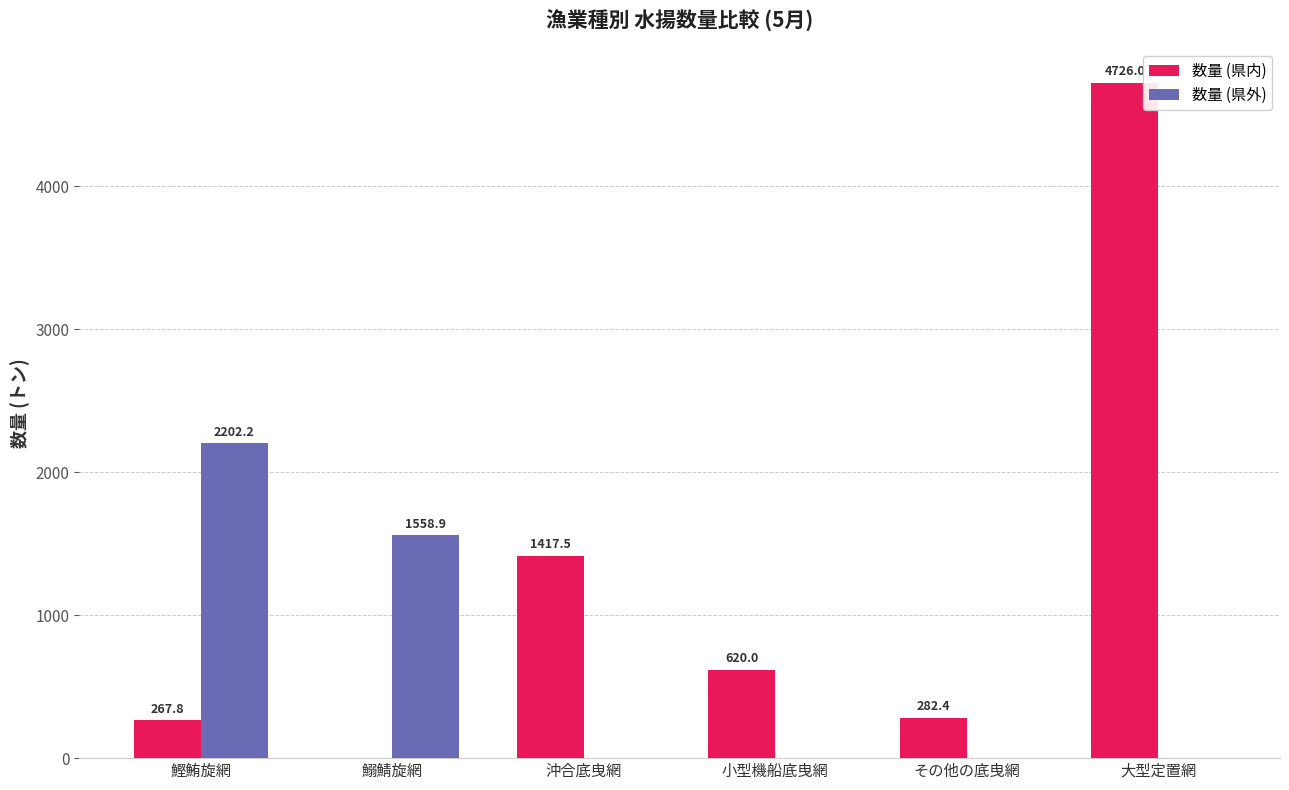

Is it true that 数量 (県外) equals -862.4 at その他の底曳網?

False